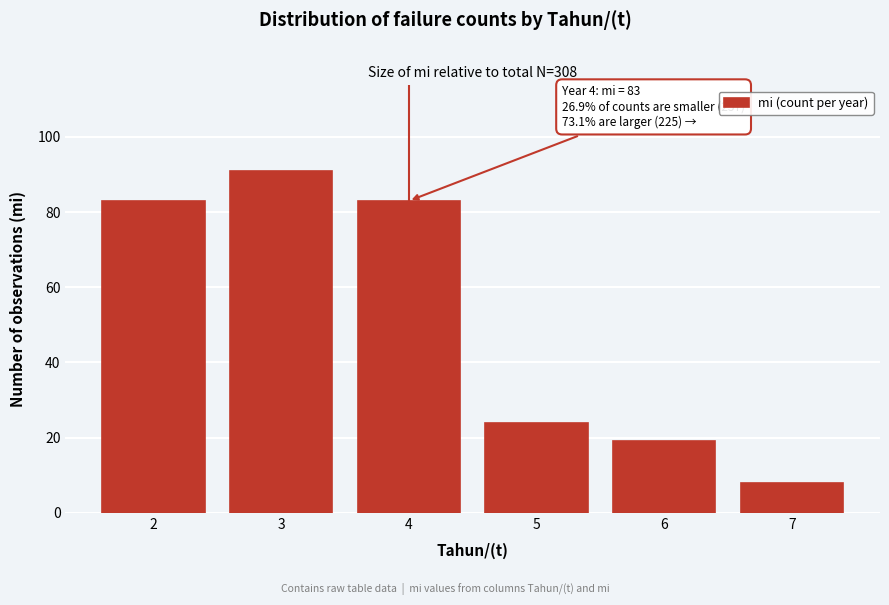

Reading left to right, transcribe all the data shown in this chart.

83	91	83	24	19	8